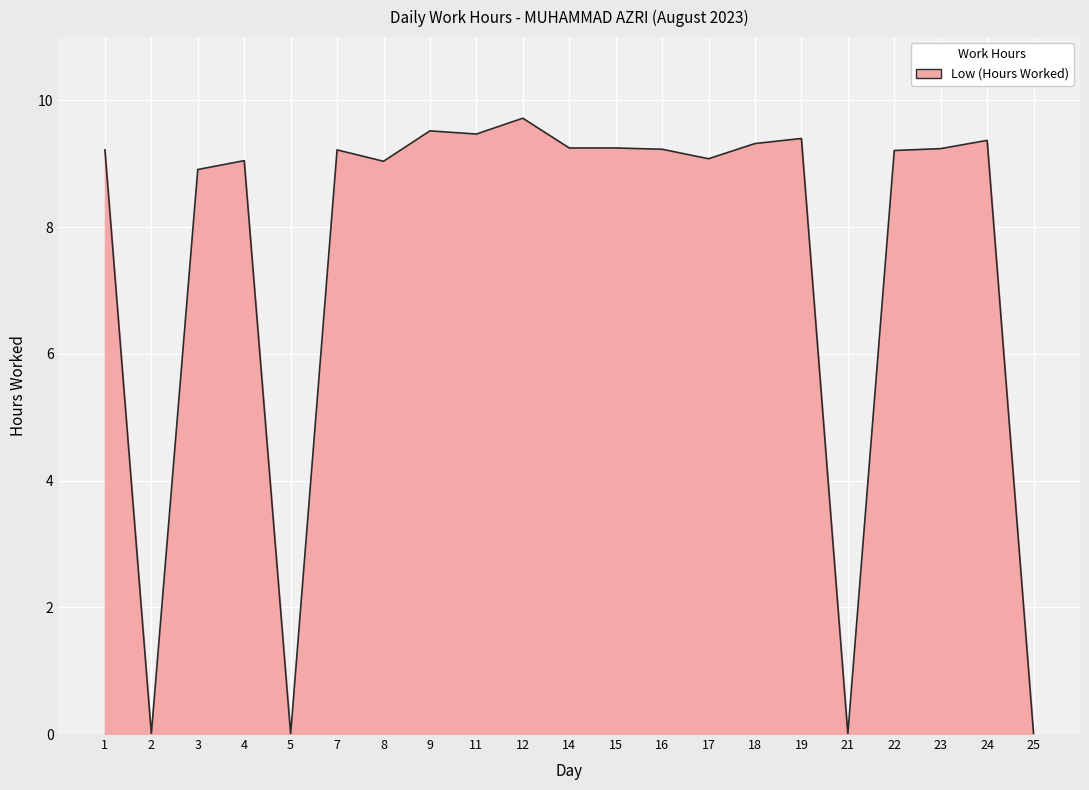

Where does the data first go above 9?

1